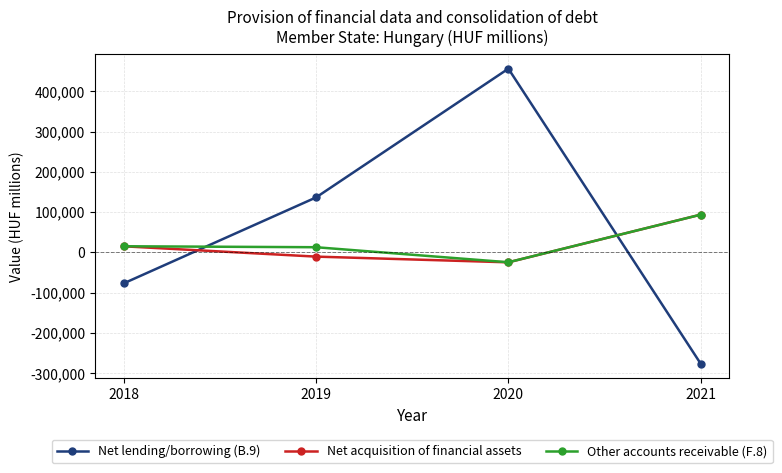

What is the value of the Other accounts receivable (F.8) point at the 2nd from the left?

12983.0